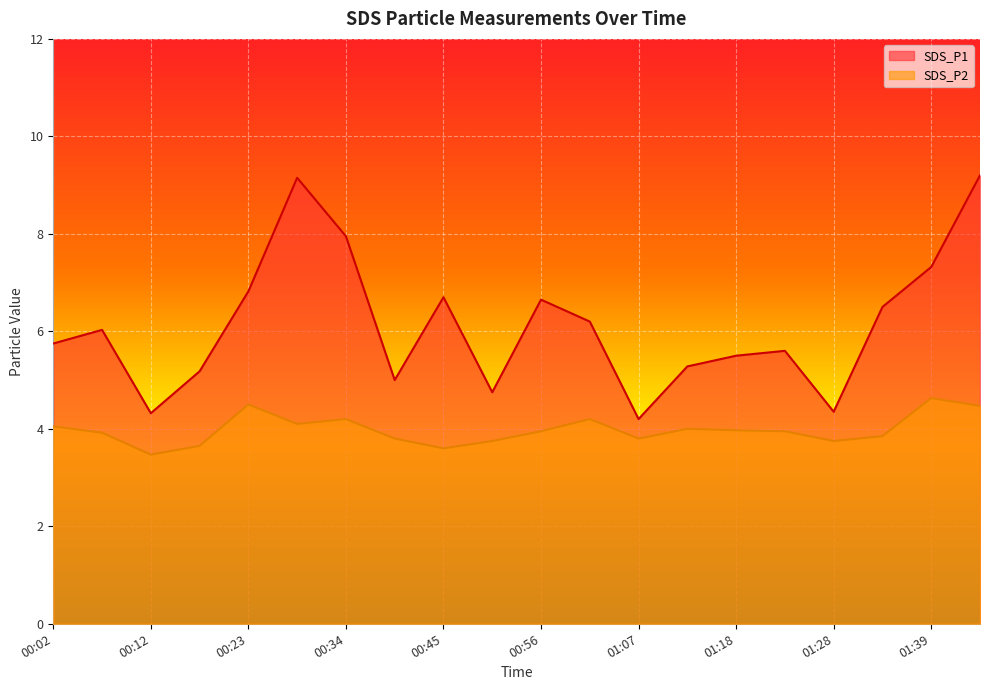

The SDS_P1 series shows 5.8 at 00:02. True or false?

True